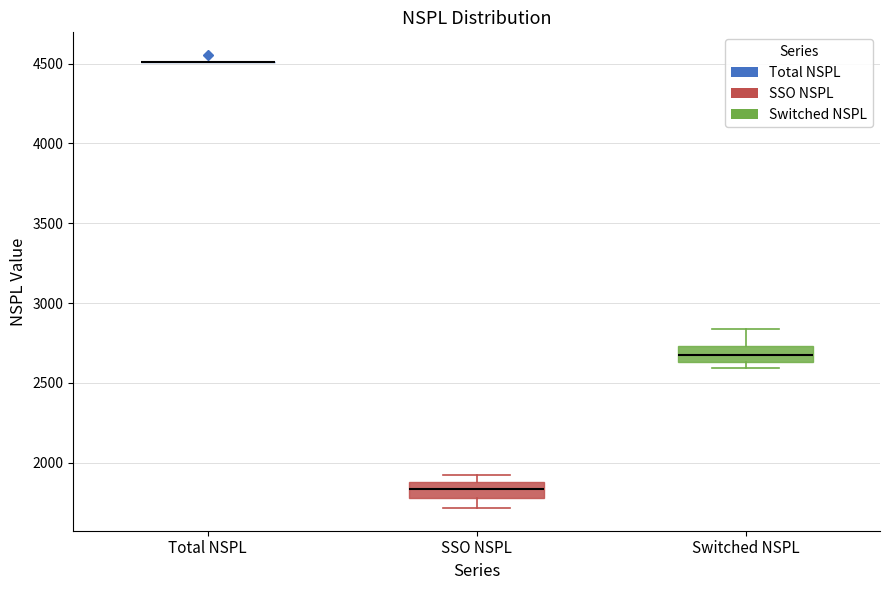

Reading left to right, read every box against the y-axis: the position of its median line, the range the box covers, and the ends of its whiskers. The values are not printed on the chart, so give them approximately, as read against the axis.

Total NSPL: box collapsed to a line at 4500, whiskers 4500 to 4500
SSO NSPL: median 1850, box 1800 to 1900, whiskers 1700 to 1900 (just above the box's upper edge)
Switched NSPL: median 2650 (inside the box), box 2650 to 2750, whiskers 2600 to 2850